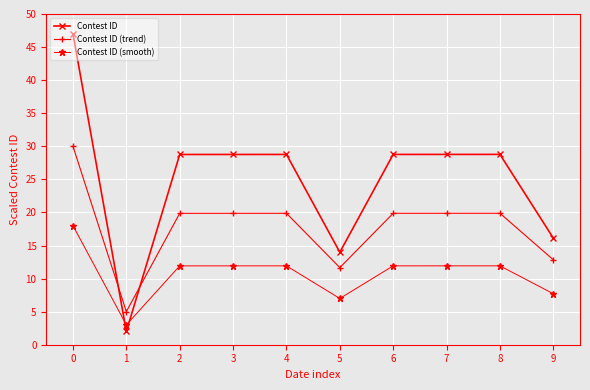

Reading left to right, what are all the values shown in this chart?

Contest ID: 0=47.0	1=2.0	2=28.8	3=28.8	4=28.8	5=14.0	6=28.8	7=28.8	8=28.8	9=16.1
Contest ID (trend): 0=30.0	1=5.0	2=19.9	3=19.9	4=19.9	5=11.7	6=19.9	7=19.9	8=19.9	9=12.8
Contest ID (smooth): 0=18.0	1=3.0	2=11.9	3=11.9	4=11.9	5=7.0	6=11.9	7=11.9	8=11.9	9=7.7